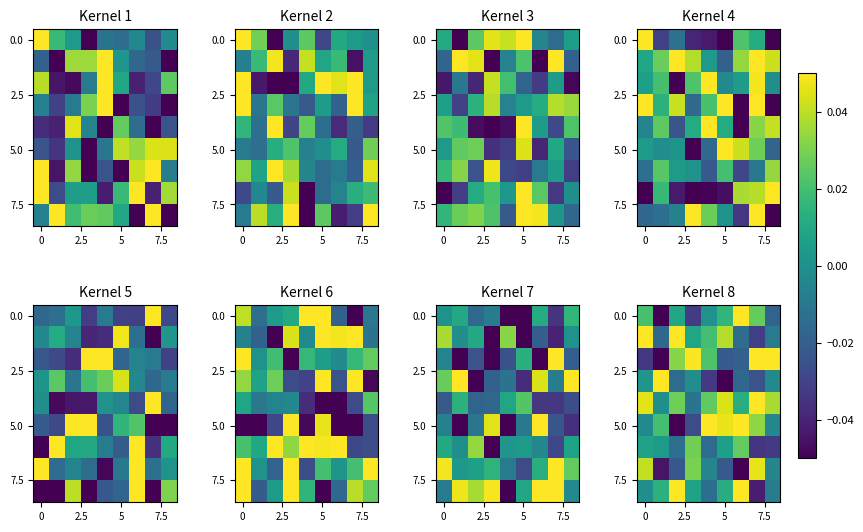

What is the spread (max minus min) of values at 7?

0.1